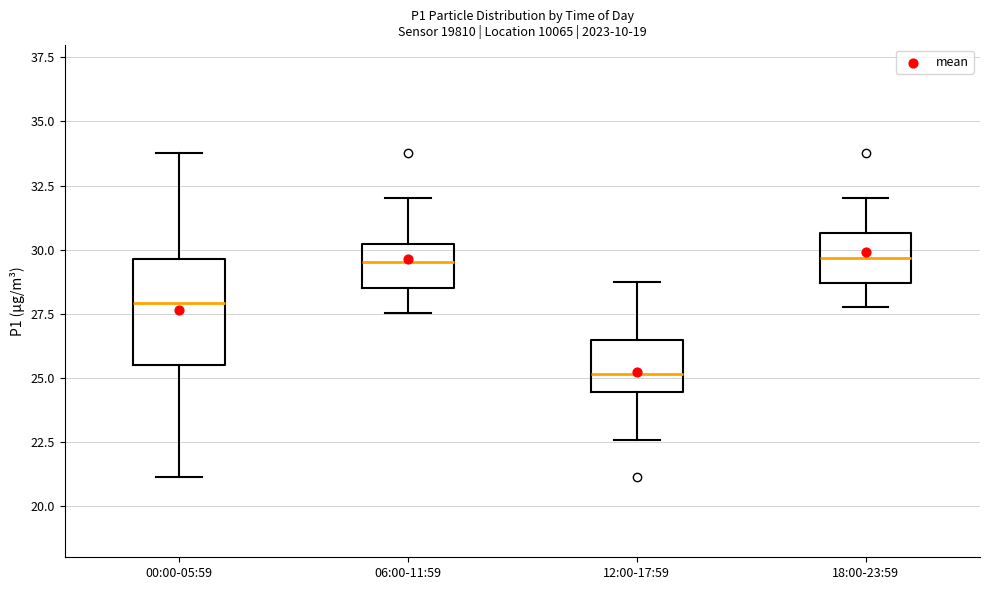

Where does the lower whisker of the box for 12:00-17:59 end on the y-axis? The values are not printed on the chart, so give them approximately, as read against the axis.

22.5